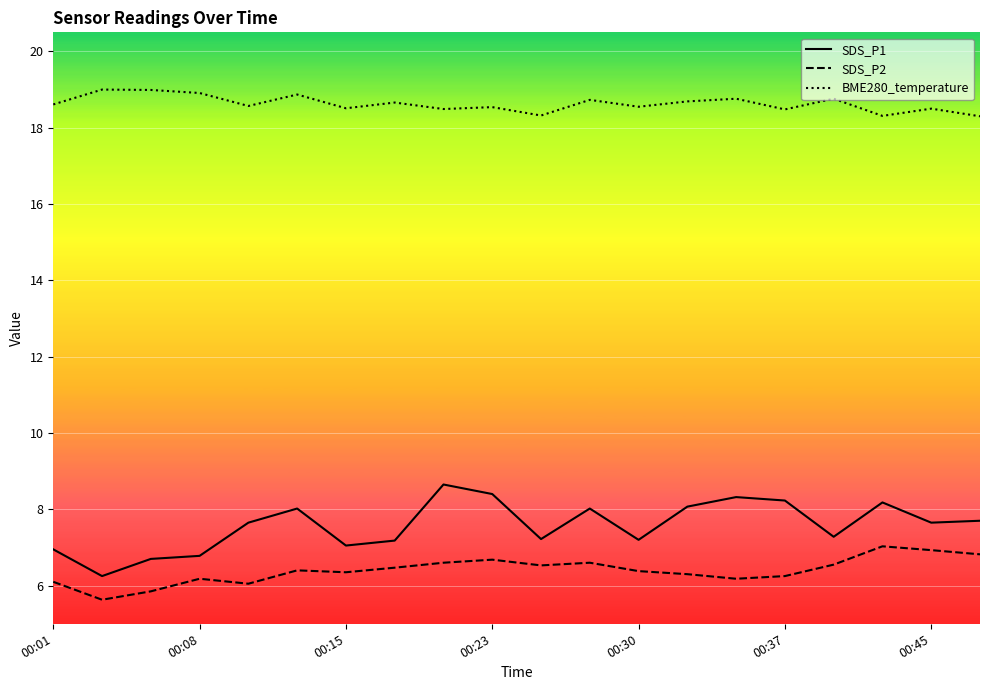

Rank the series by their maximum value, from highest to lowest.

BME280_temperature, SDS_P1, SDS_P2